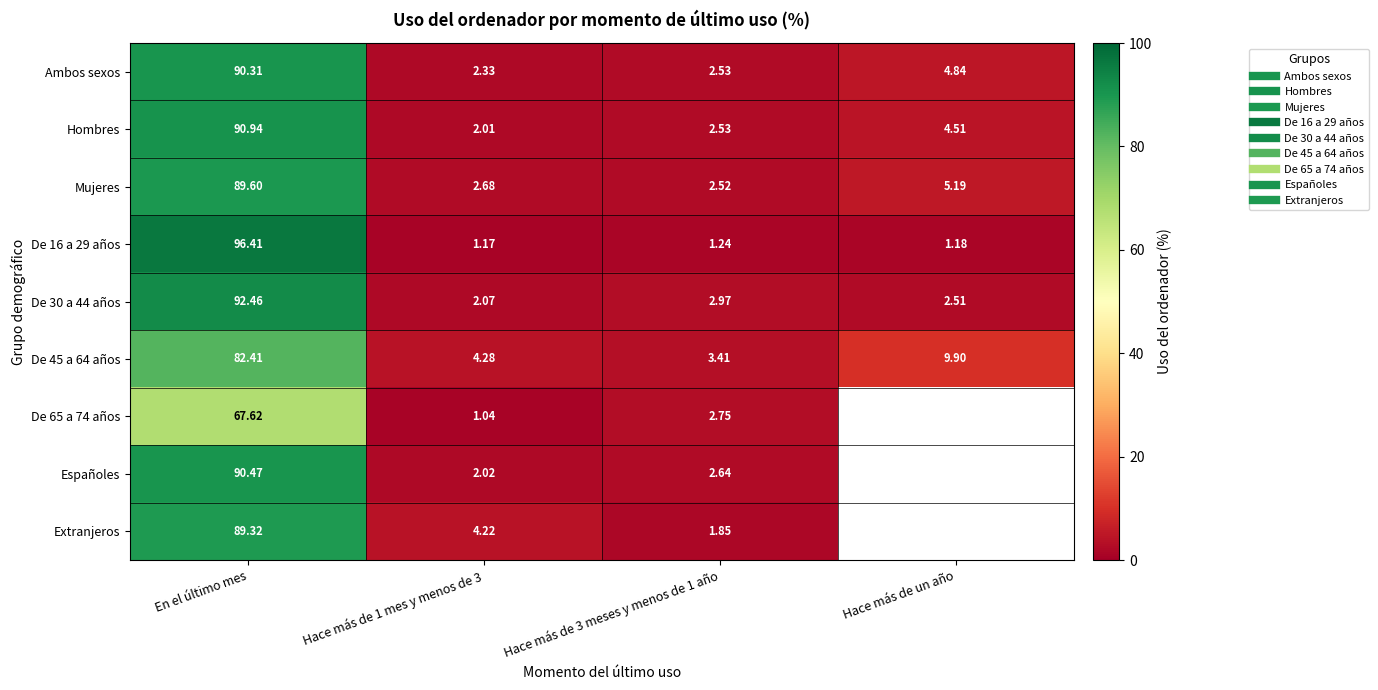

The Españoles series shows 2.0 at Hace más de 1 mes y menos de 3. True or false?

True